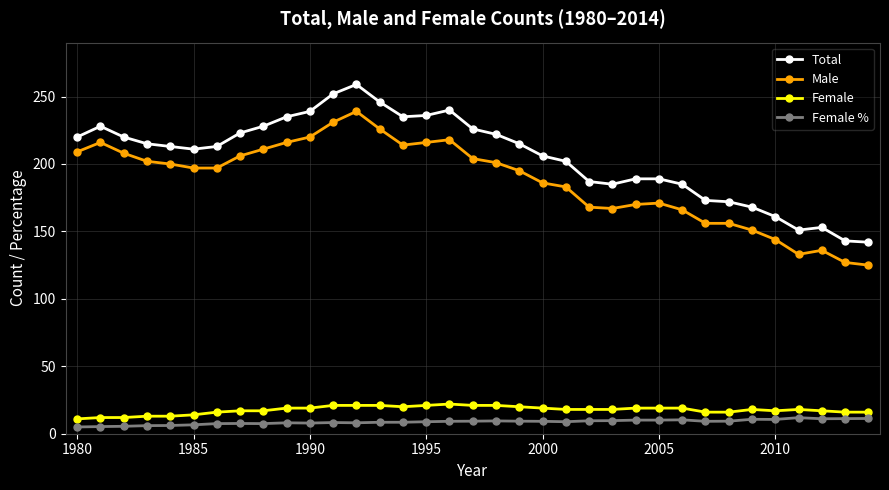

At how many categories does at least one series exceed 200?

22